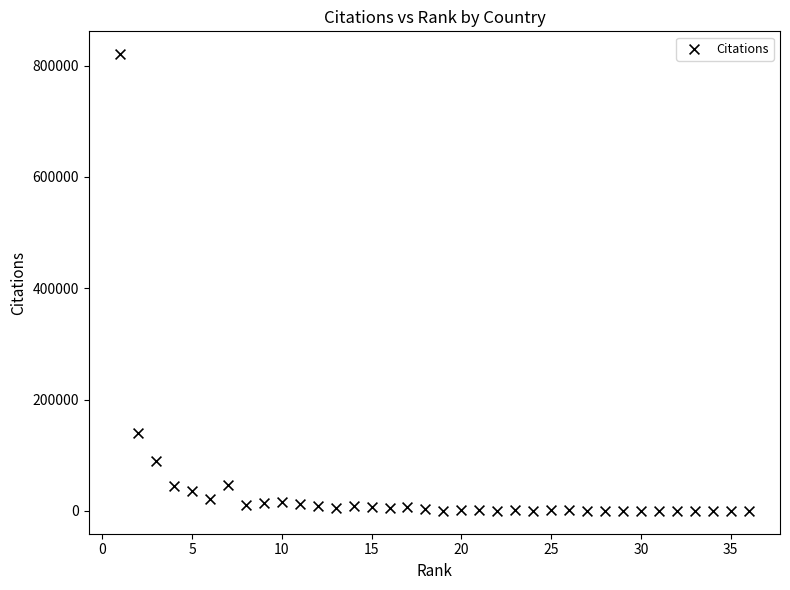

What Y value in the scatter plot is closest to 410243?

140444